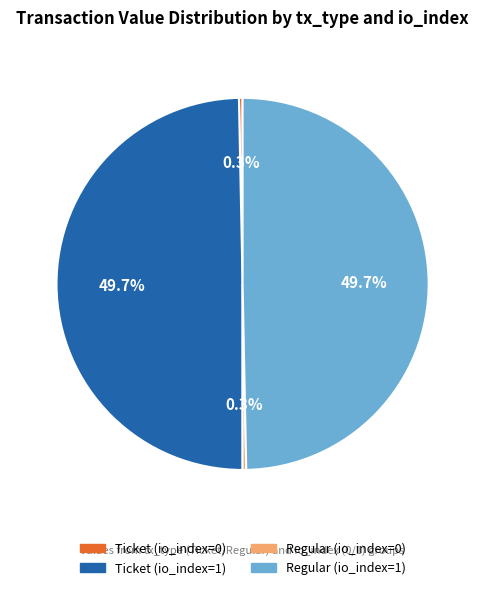

What percentage do Regular (io_index=0) and Ticket (io_index=1) together represent?

50.0%